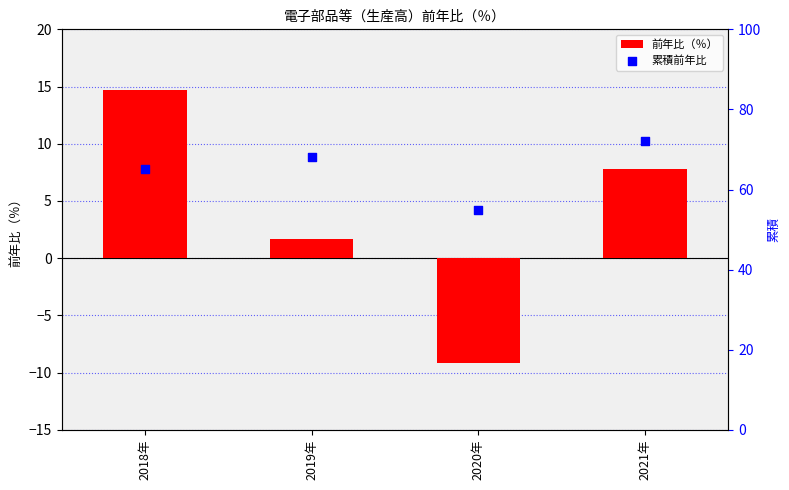

At how many categories does at least one series exceed 48?

4